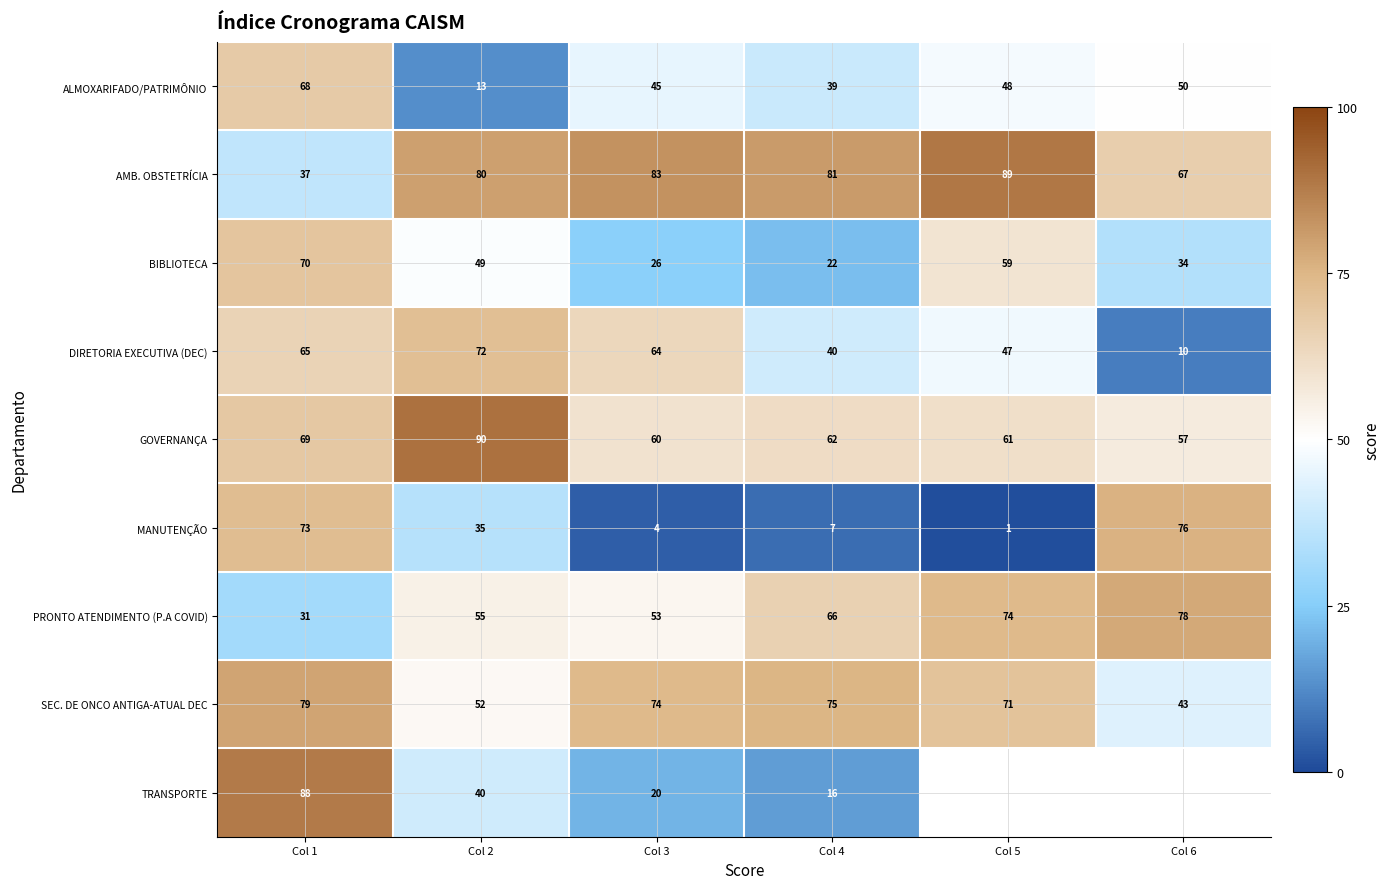

At which category does the chart reach its peak across all series?

Col 2